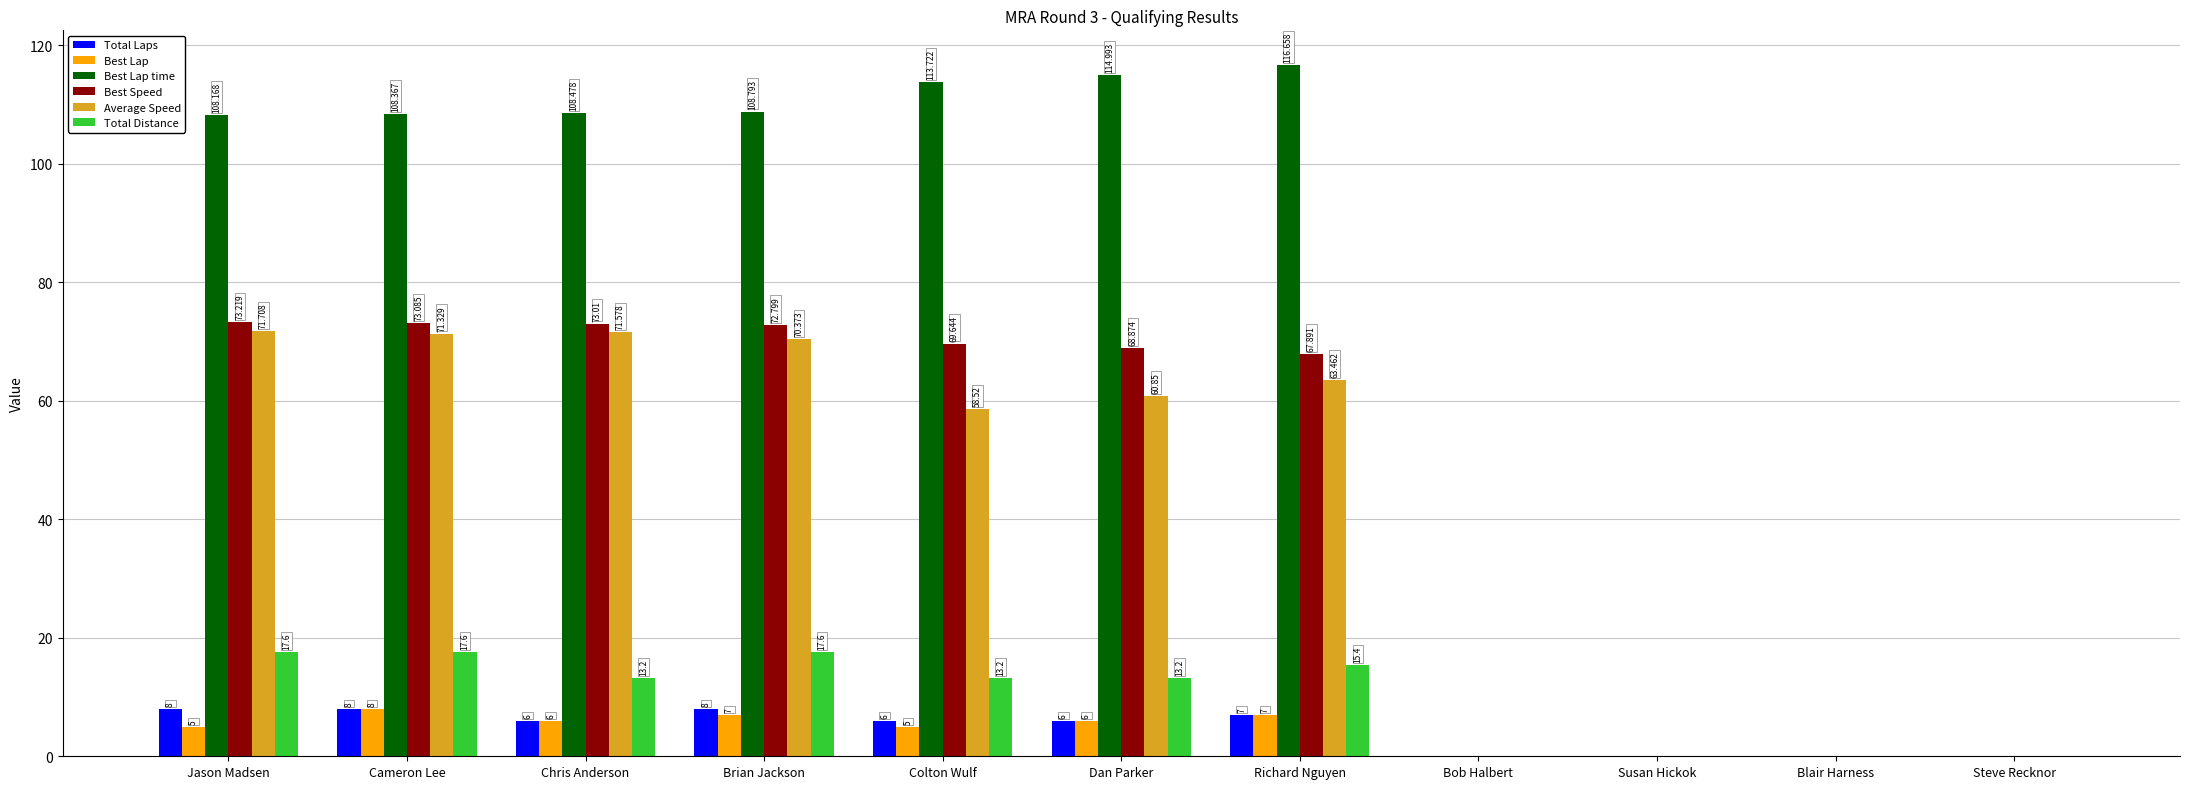

Between Richard Nguyen and Bob Halbert, which series saw the biggest shift?

Best Lap time